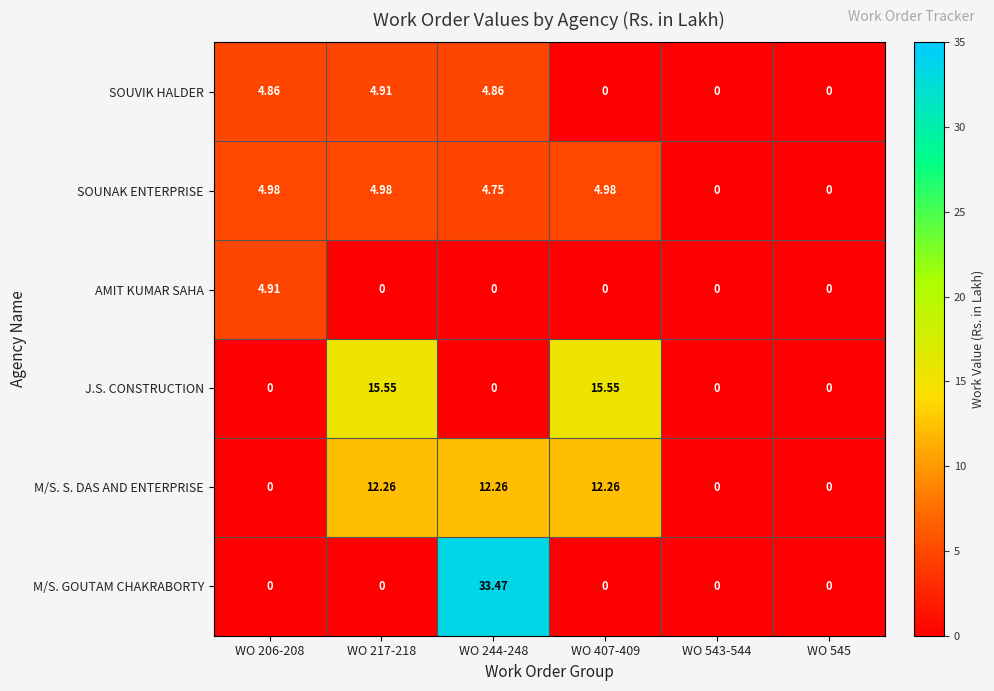

Between WO 206-208 and WO 543-544, which series saw the biggest shift?

SOUNAK ENTERPRISE